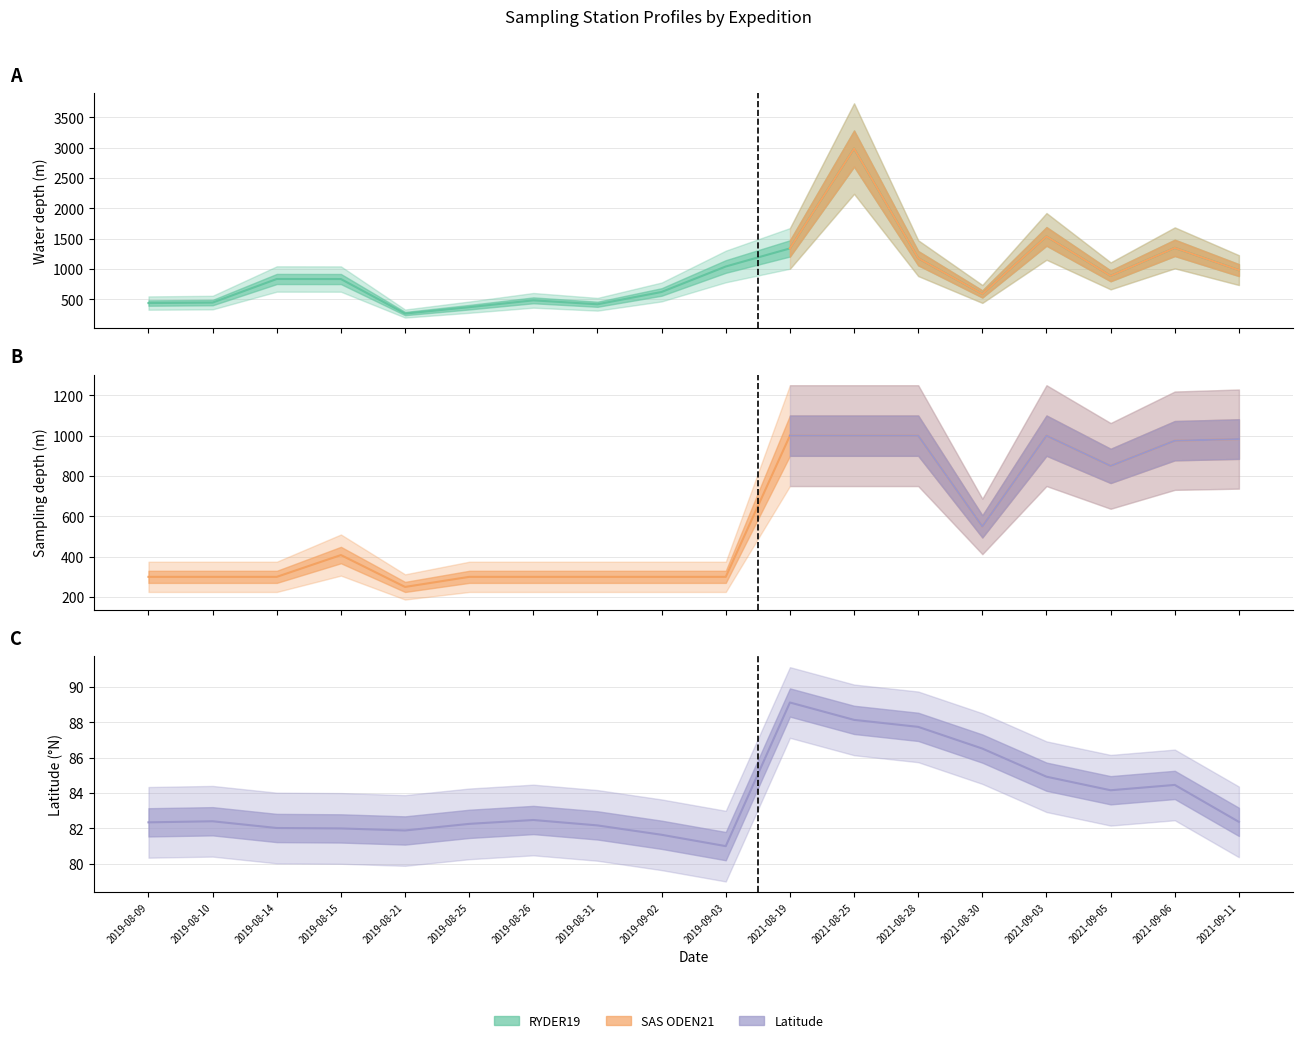

What is the sum of all Sampling depth (m) values?

10416.0